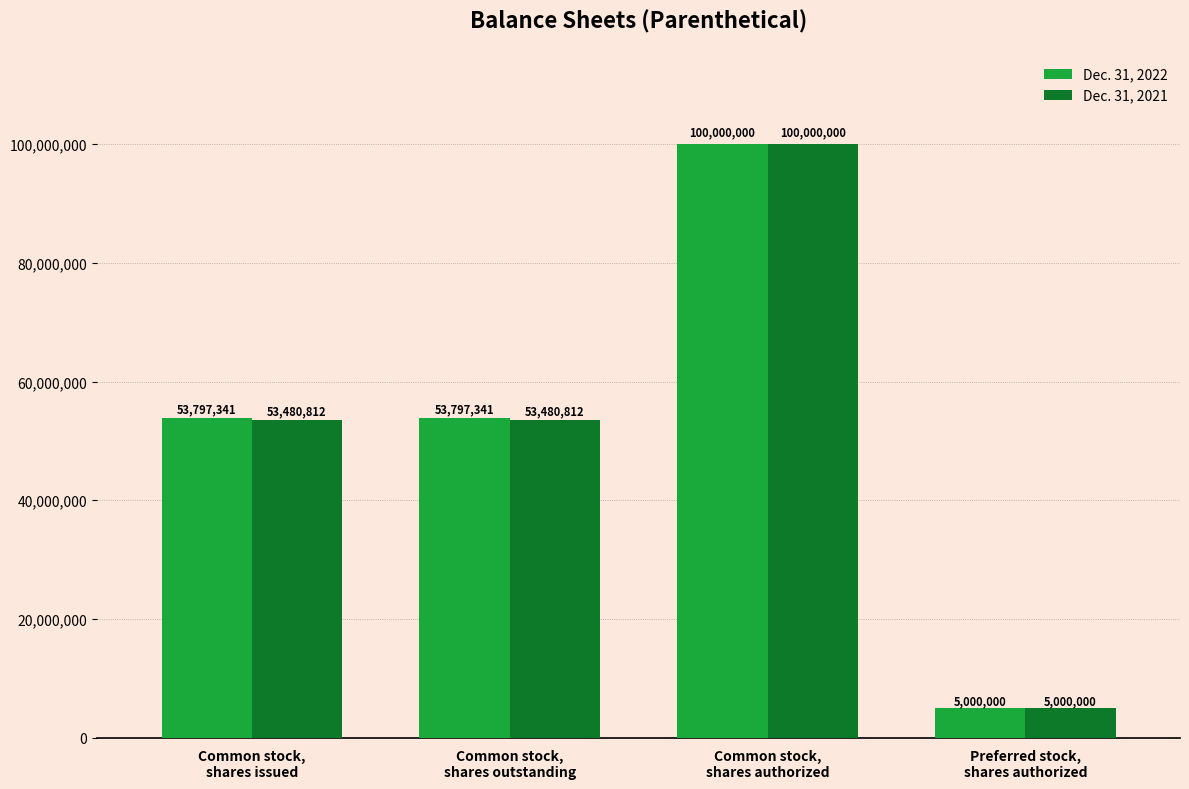

Reading right to left, list all the values displayed in this chart.

Dec. 31, 2022: Preferred stock,
shares authorized=5000000	Common stock,
shares authorized=100000000	Common stock,
shares outstanding=53797341	Common stock,
shares issued=53797341
Dec. 31, 2021: Preferred stock,
shares authorized=5000000	Common stock,
shares authorized=100000000	Common stock,
shares outstanding=53480812	Common stock,
shares issued=53480812